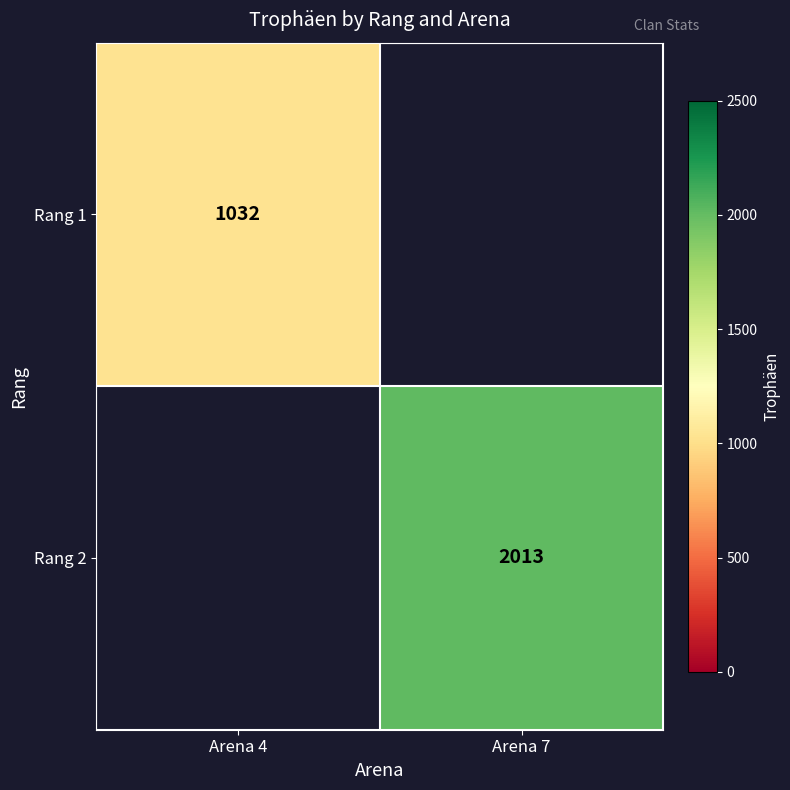

How many data points does each series have?

2